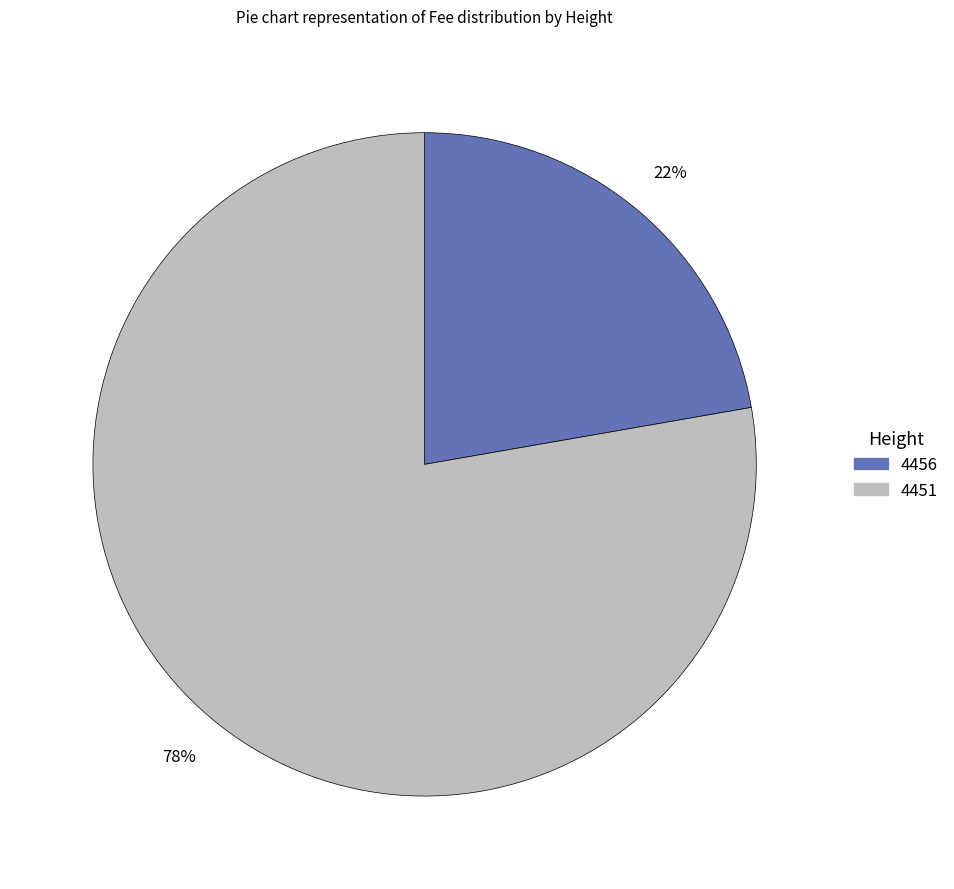

True or false: 4451 accounts for 78% of the total.

True